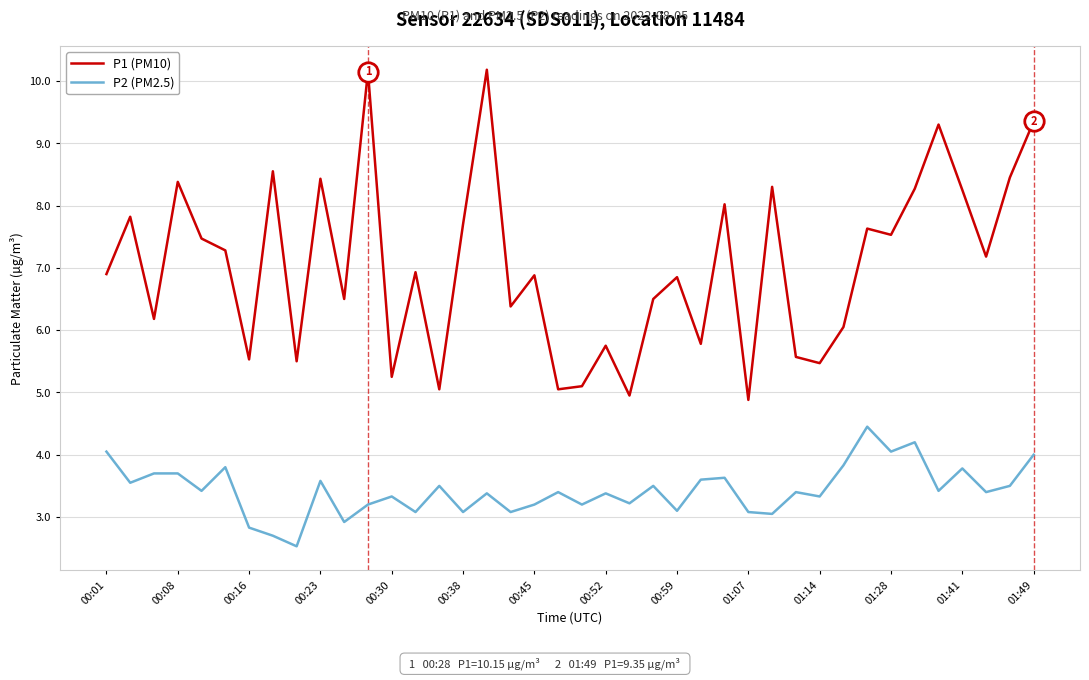

What is the maximum value for P1 (PM10)?

10.2